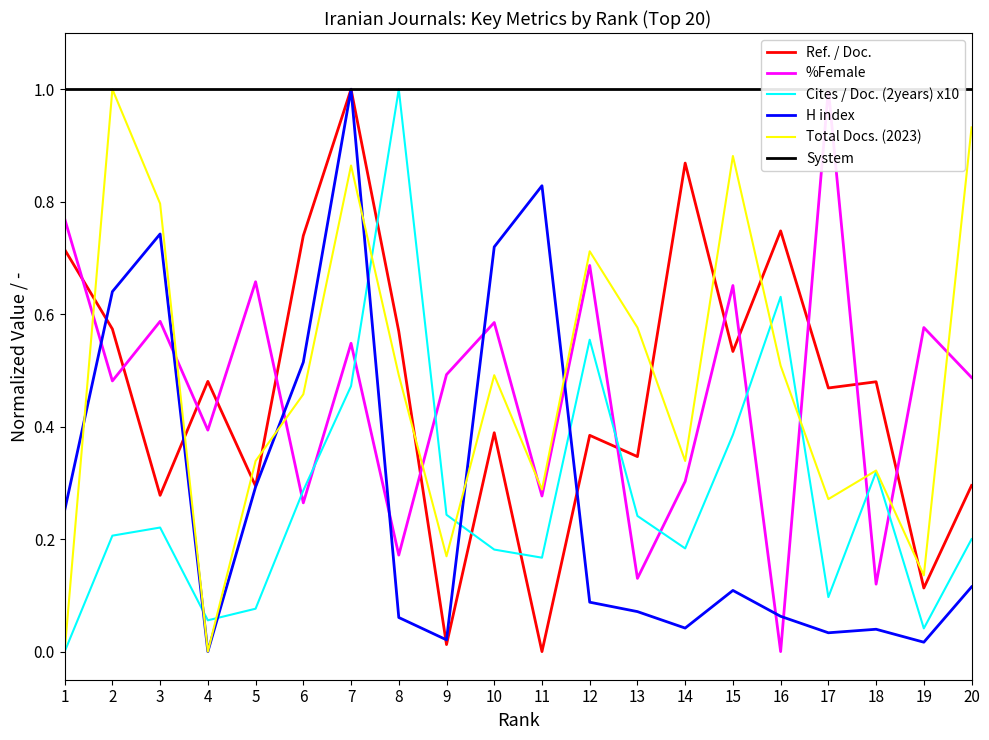

How many intersections are there between %Female and H index?

8